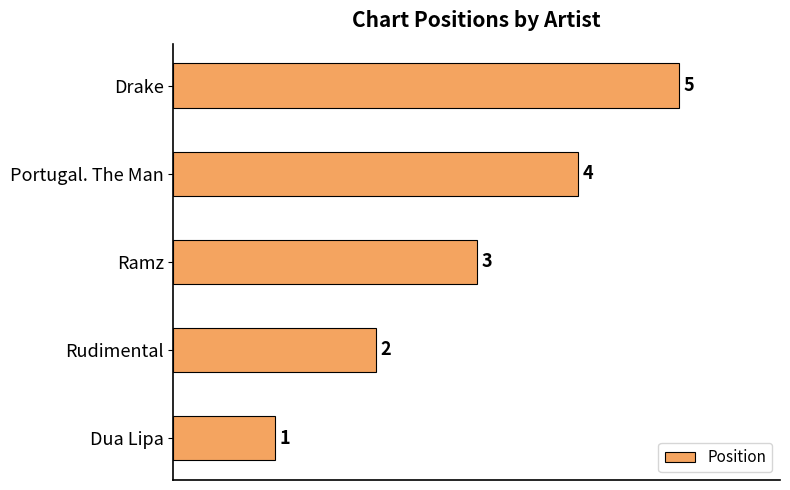

Which has a higher value, Ramz or Drake?

Drake